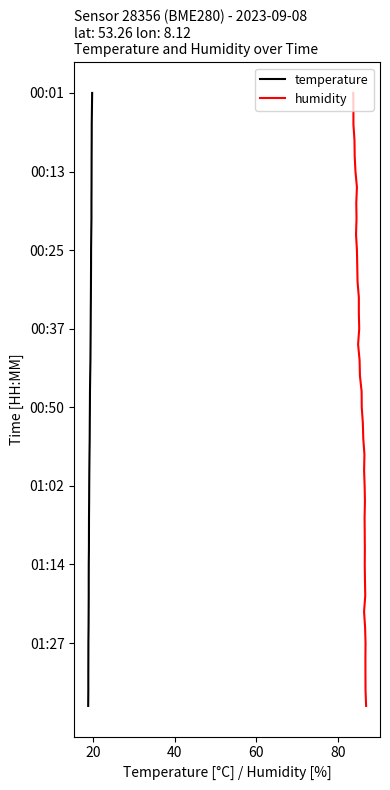

What is the average value of the temperature series?

20